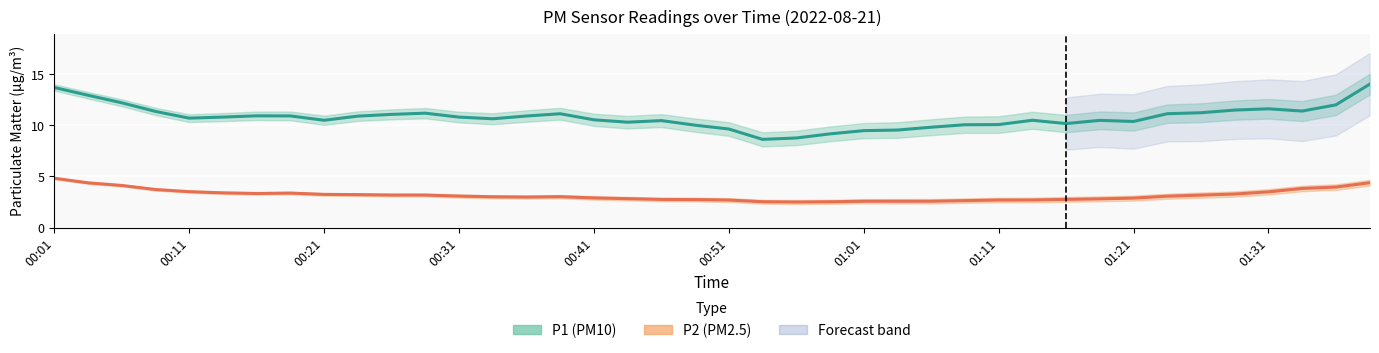

What is the label of the 40th point from the right?

00:01